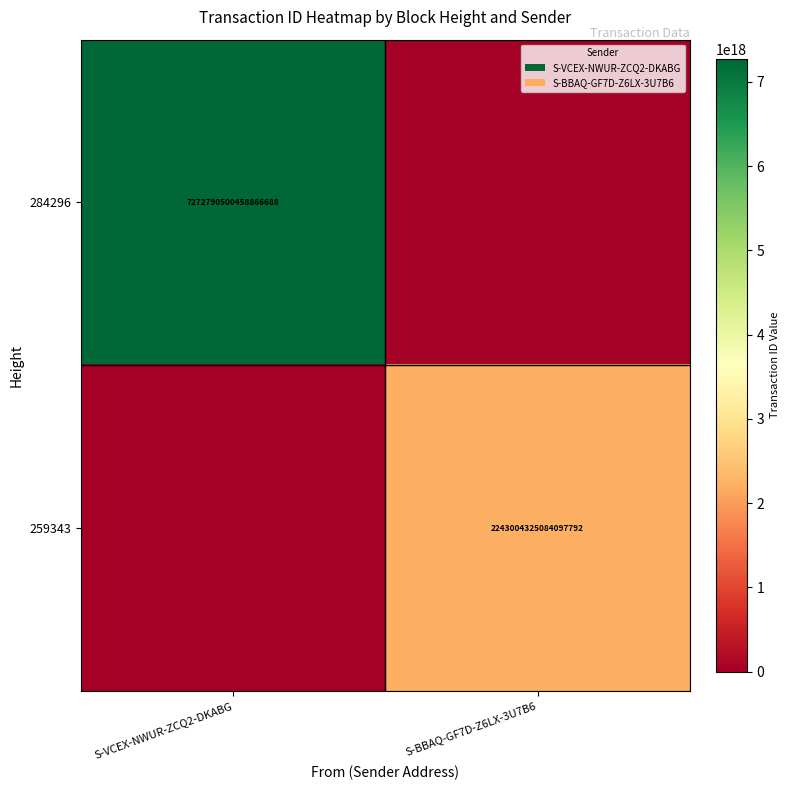

True or false: 259343 has a value of 2243004325084097792 at S-BBAQ-GF7D-Z6LX-3U7B6.

True